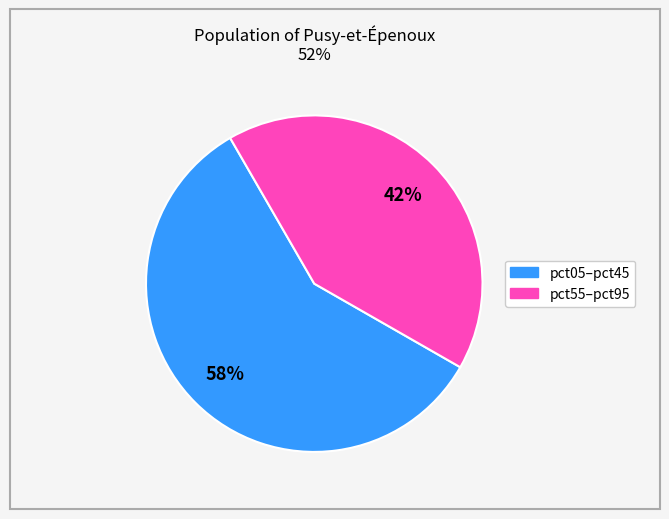

To the nearest percent, what is the average slice percentage?

50%